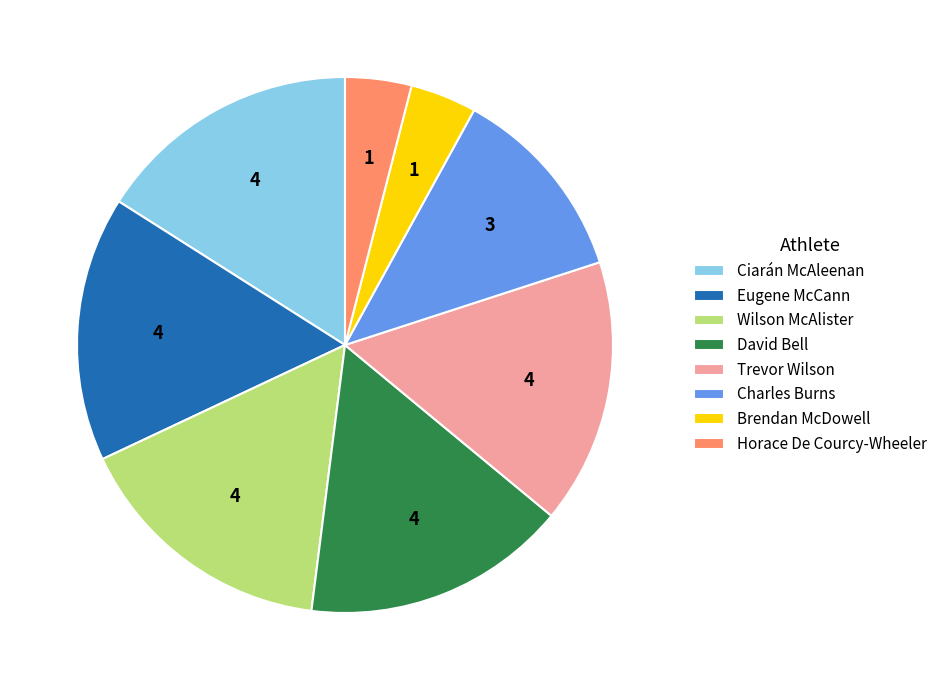

True or false: Wilson McAlister accounts for 16% of the total.

True